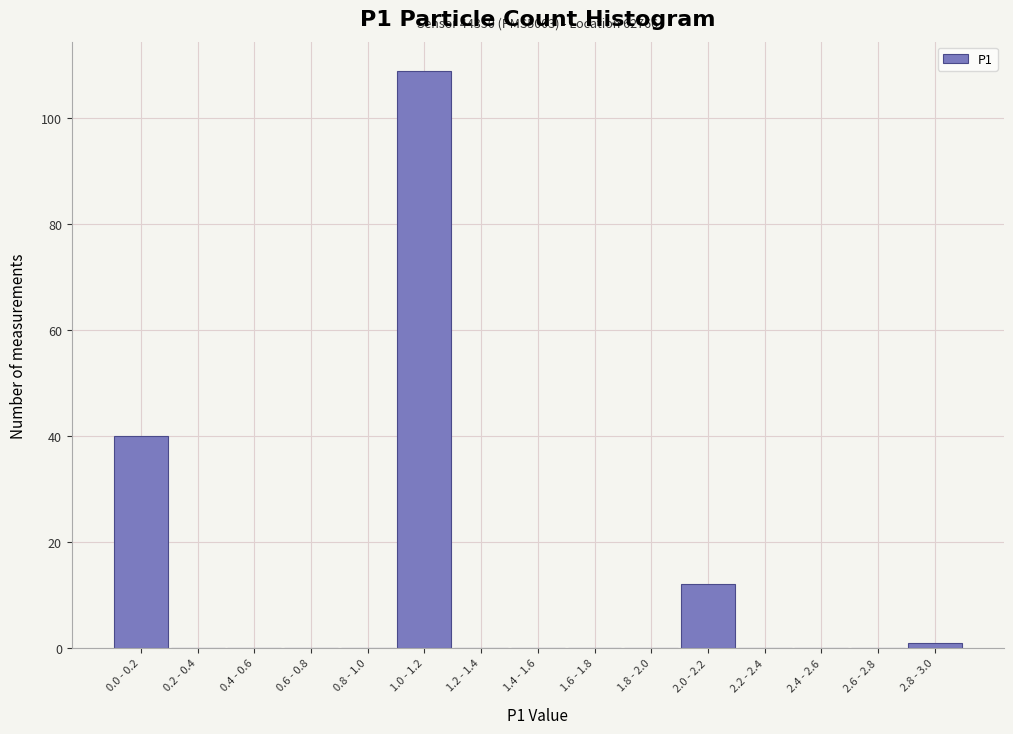

Reading left to right, what are all the values shown in this chart?

0.0 - 0.2=40	0.2 - 0.4=0	0.4 - 0.6=0	0.6 - 0.8=0	0.8 - 1.0=0	1.0 - 1.2=109	1.2 - 1.4=0	1.4 - 1.6=0	1.6 - 1.8=0	1.8 - 2.0=0	2.0 - 2.2=12	2.2 - 2.4=0	2.4 - 2.6=0	2.6 - 2.8=0	2.8 - 3.0=1